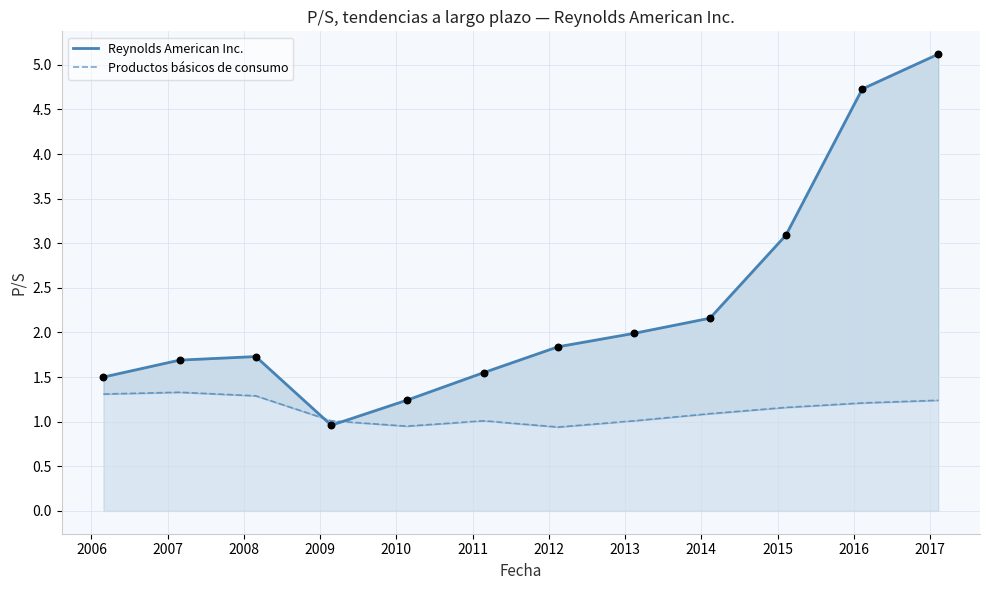

At how many categories does at least one series exceed 1?

12